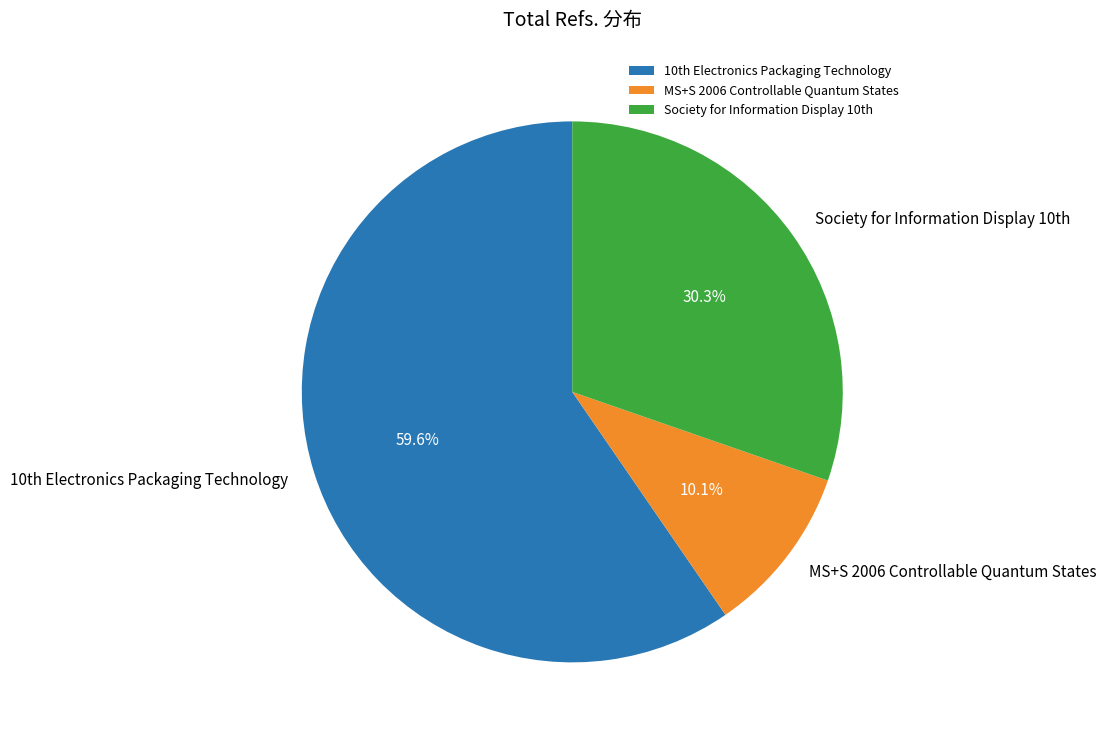

To the nearest percent, what is the average slice percentage?

33%